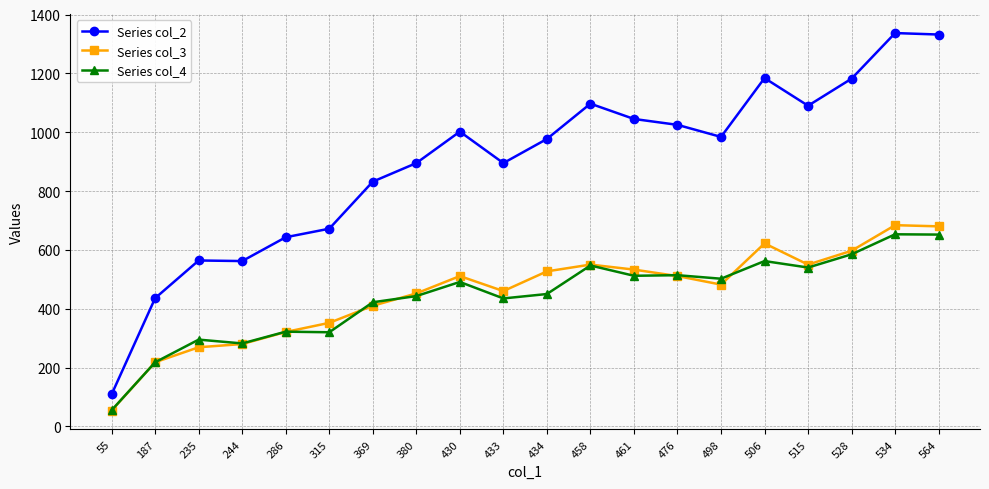

Count the number of data series in this chart.

3